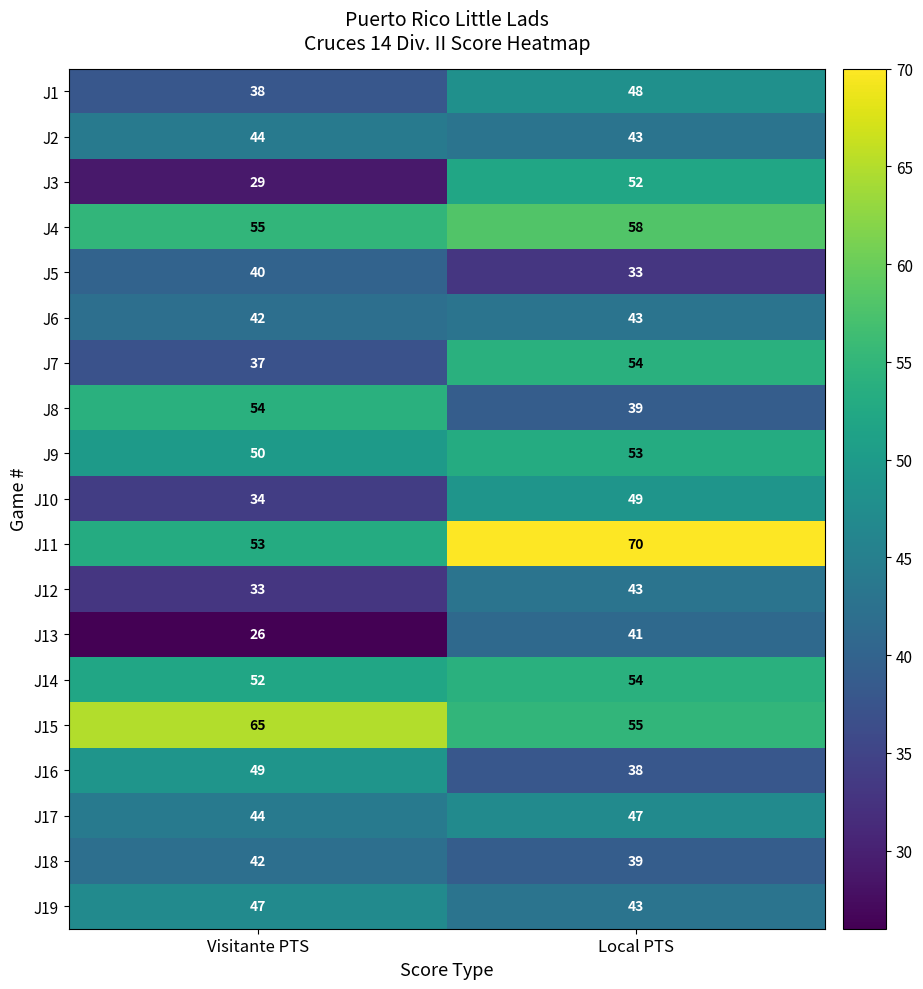

How many categories are shown in the chart?

2